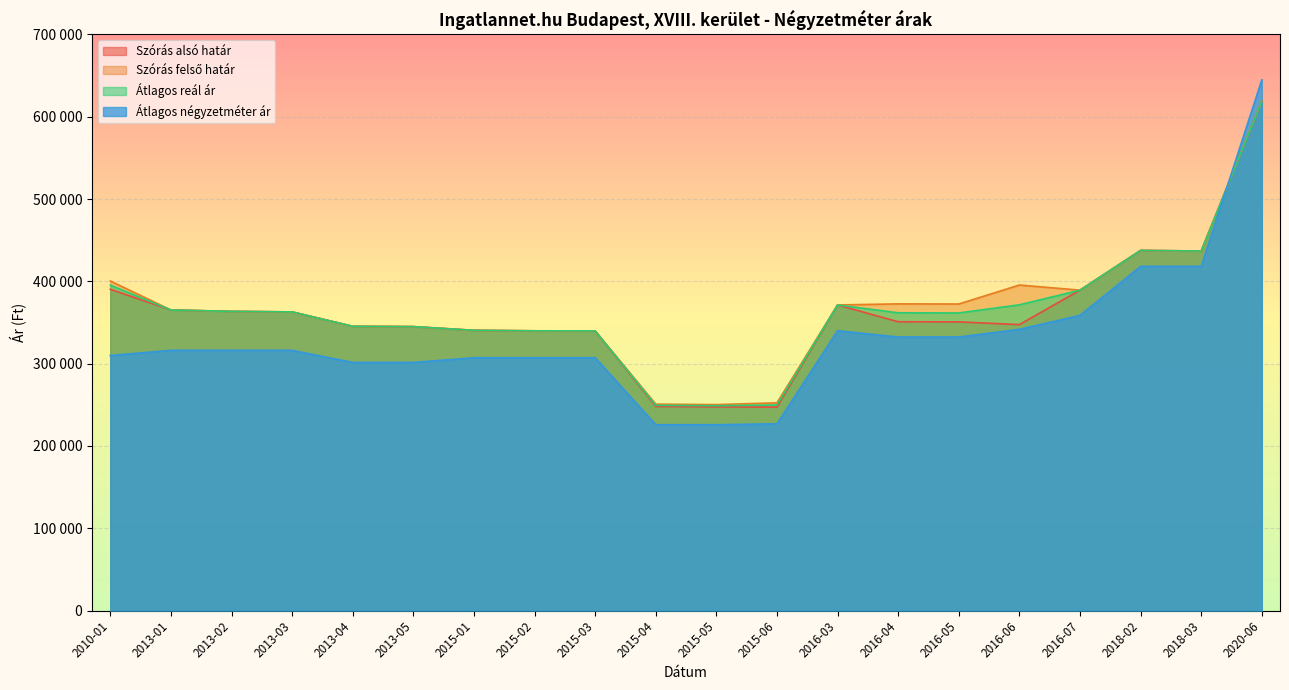

Is it true that Szórás alsó határ equals 143493 at 2015-04?

False